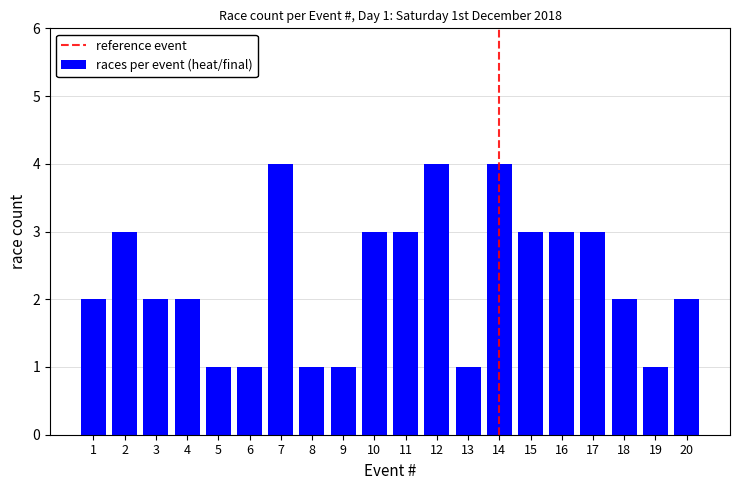

Reading right to left, list all the values displayed in this chart.

2	1	2	3	3	3	4	1	4	3	3	1	1	4	1	1	2	2	3	2